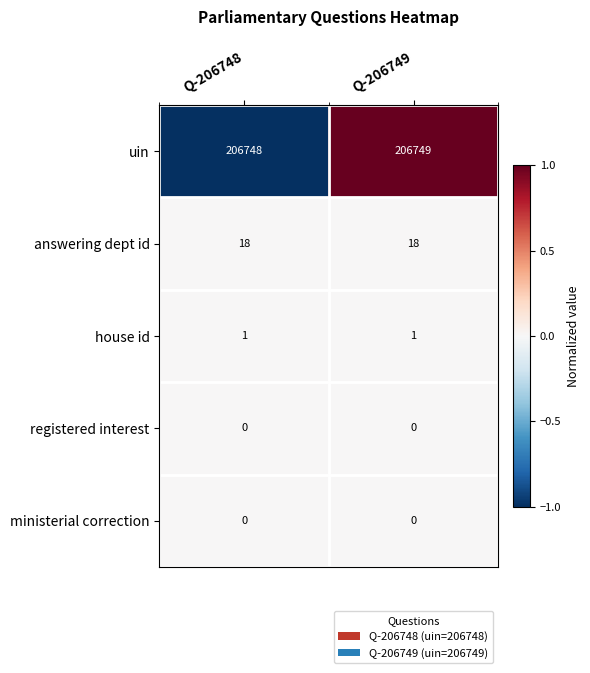

Reading left to right, transcribe all the data shown in this chart.

uin: 206748	206749
answering dept id: 18	18
house id: 1	1
registered interest: 0	0
ministerial correction: 0	0